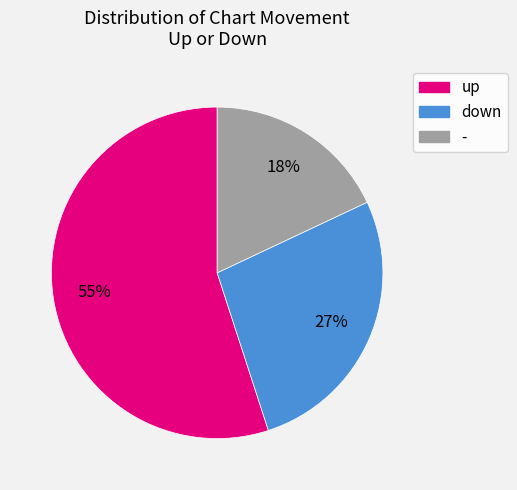

Rank the categories by value from lowest to highest.

-, down, up